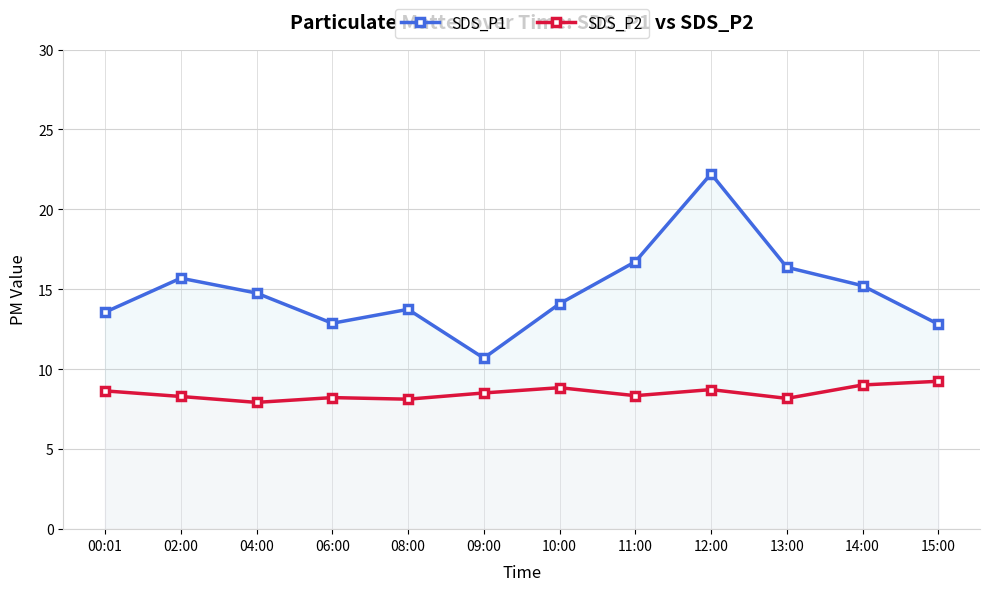

Reading left to right, list all the values displayed in this chart.

SDS_P1: 13.6	15.7	14.8	12.9	13.8	10.7	14.1	16.7	22.2	16.4	15.2	12.8
SDS_P2: 8.7	8.3	7.9	8.2	8.1	8.5	8.8	8.3	8.7	8.2	9.0	9.2